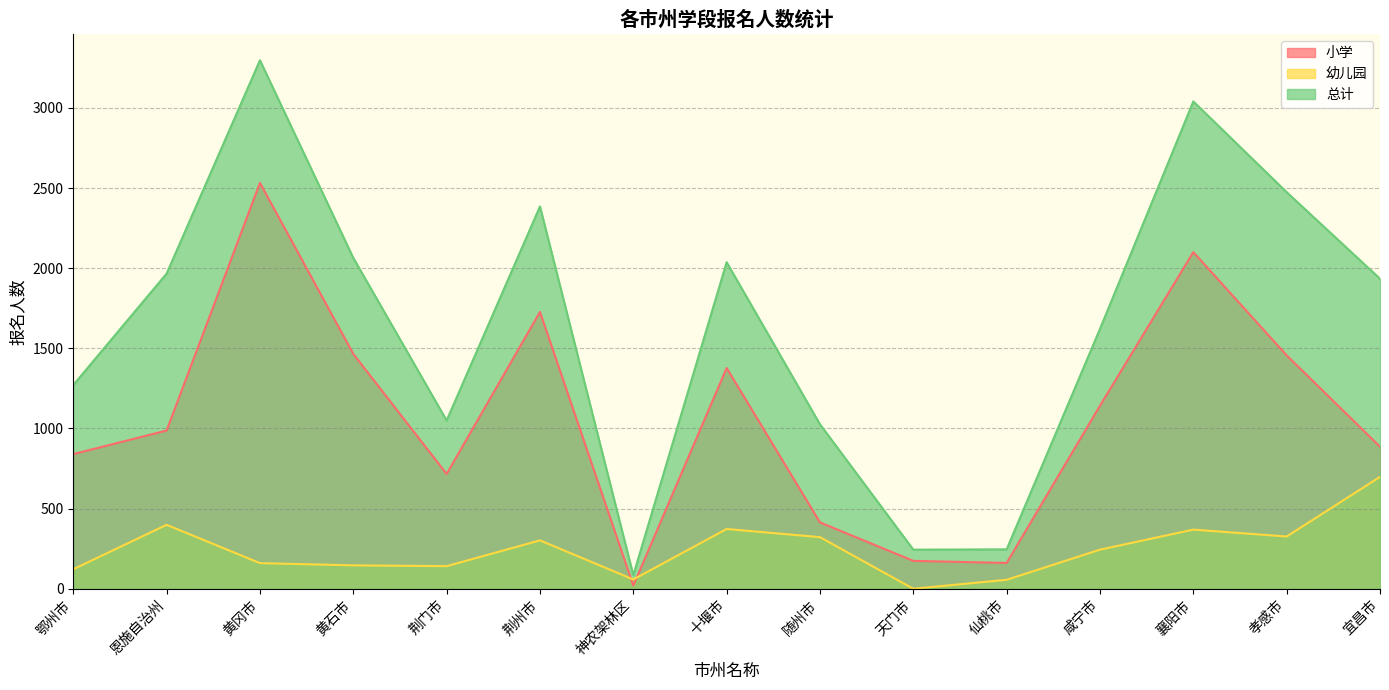

Which category has the lowest value in the 幼儿园 series?

天门市